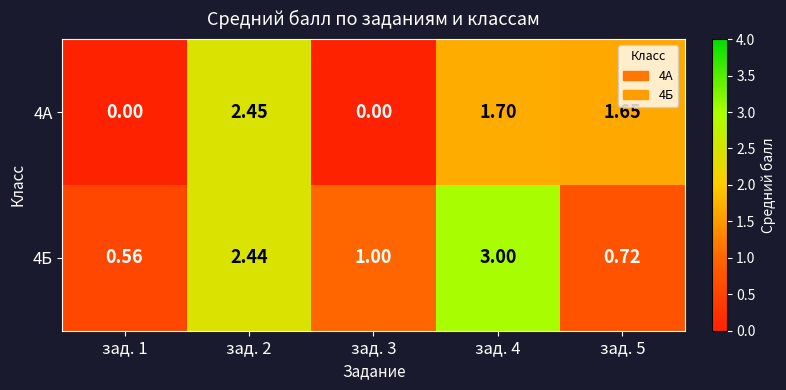

How many data points does each series have?

5